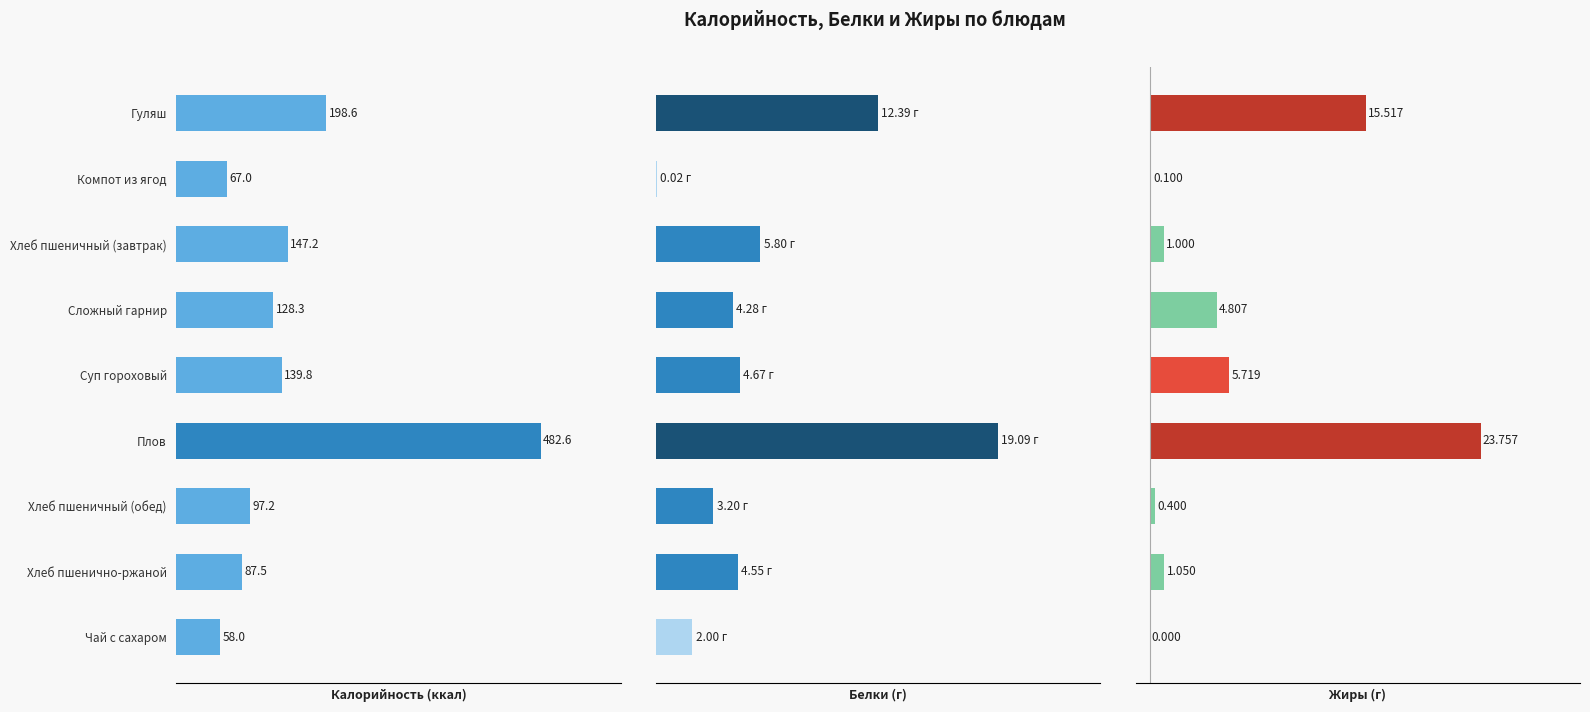

Is the value of Калорийность at Хлеб пшеничный (обед) greater than the value of Жиры at Компот из ягод?

Yes